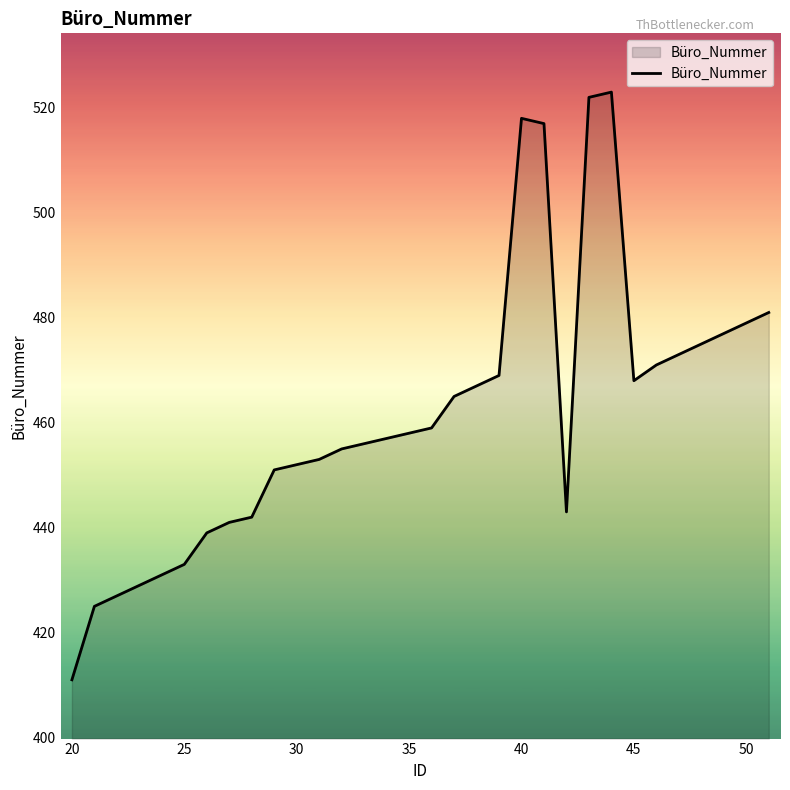

What is the sum of all values?

14767